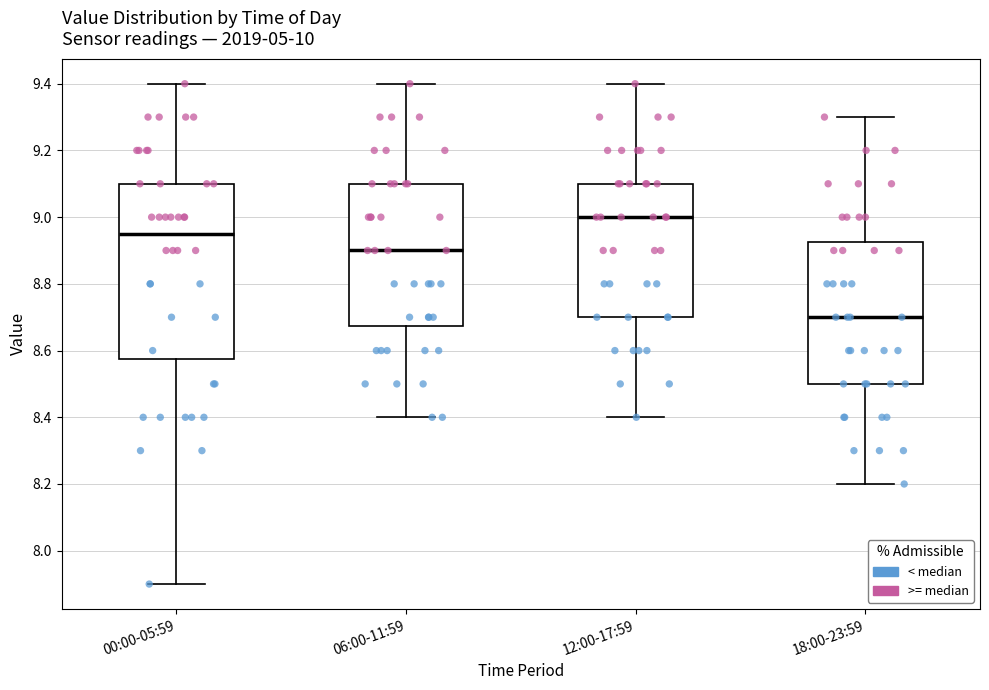

Reading left to right, read every box against the y-axis: the position of its median line, the range the box covers, and the ends of its whiskers. The values are not printed on the chart, so give them approximately, as read against the axis.

00:00-05:59: median 8.96, box 8.58 to 9.10, whiskers 7.90 to 9.40
06:00-11:59: median 8.90, box 8.68 to 9.10, whiskers 8.40 to 9.40
12:00-17:59: median 9.00, box 8.70 to 9.10, whiskers 8.40 to 9.40
18:00-23:59: median 8.70, box 8.50 to 8.92, whiskers 8.20 to 9.30